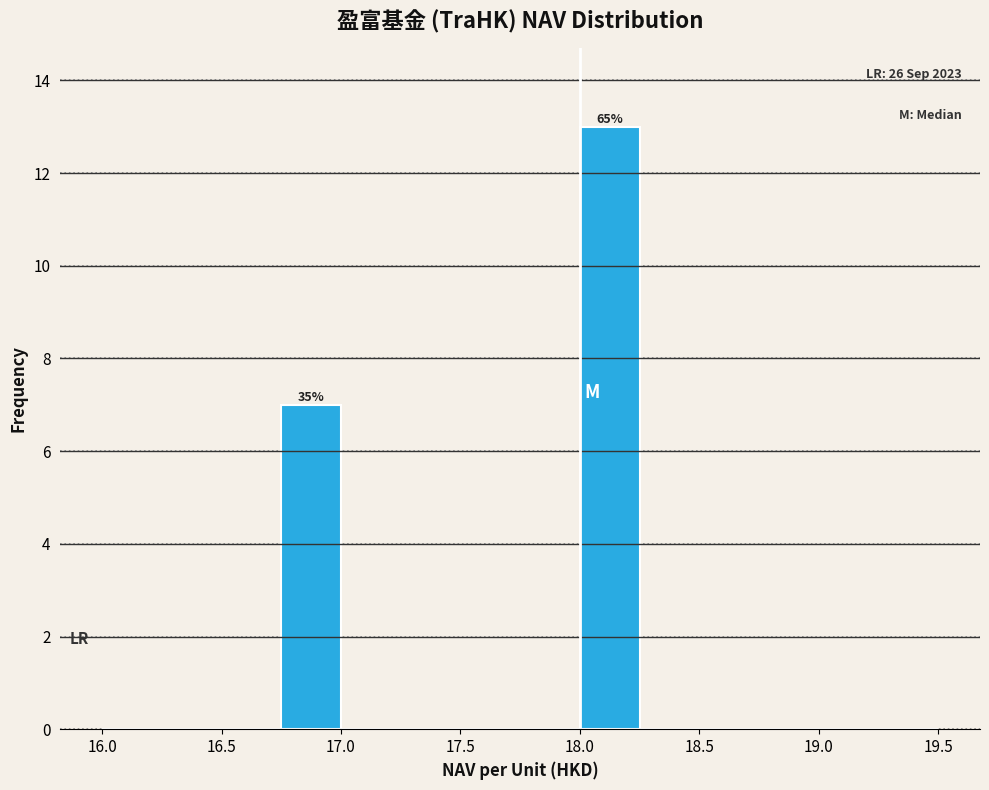

Which range on the x-axis has the tallest bar?

18.00 to 18.25